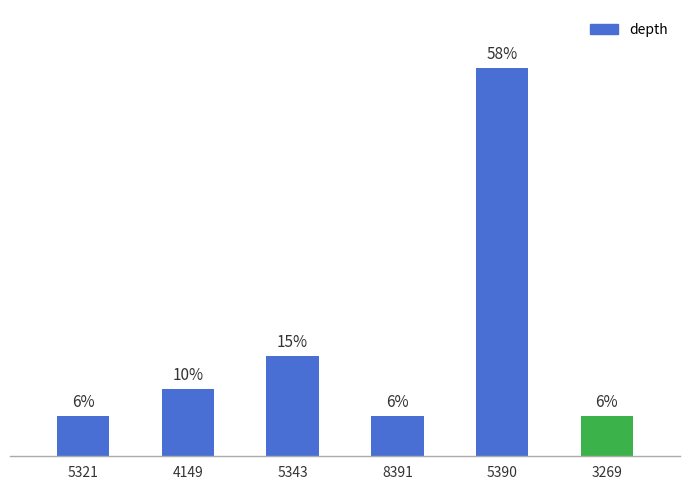

Are the bars horizontal?

No